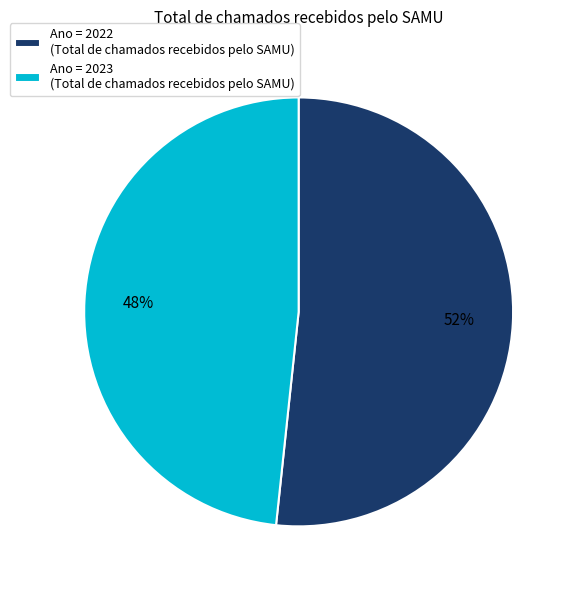

Is there any slice that represents more than half of the pie?

Yes